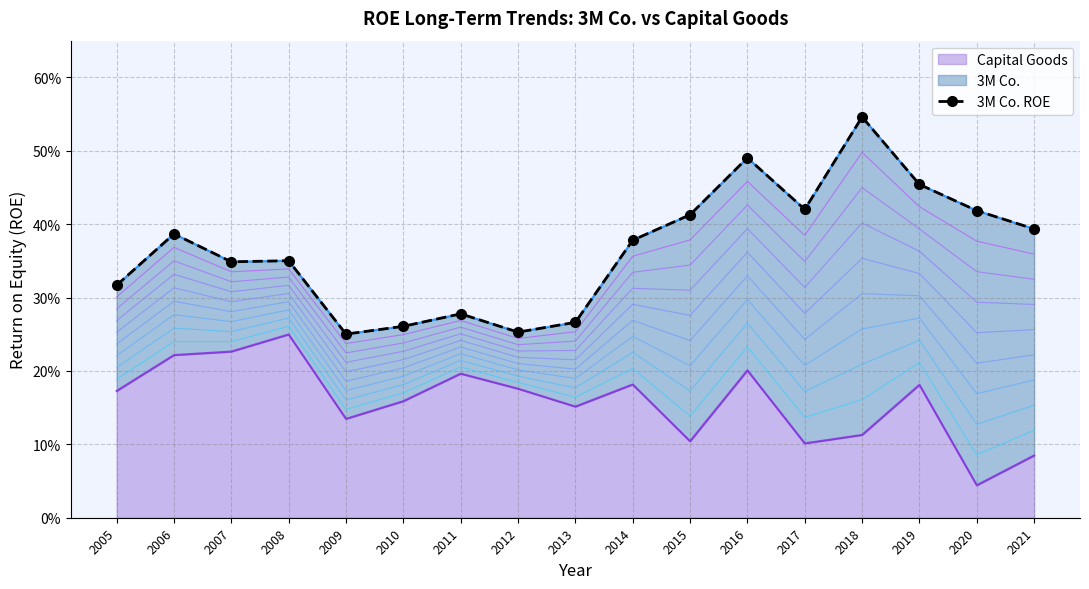

Reading left to right, list all the values displayed in this chart.

0.3	0.4	0.3	0.4	0.3	0.3	0.3	0.3	0.3	0.4	0.4	0.5	0.4	0.5	0.5	0.4	0.4